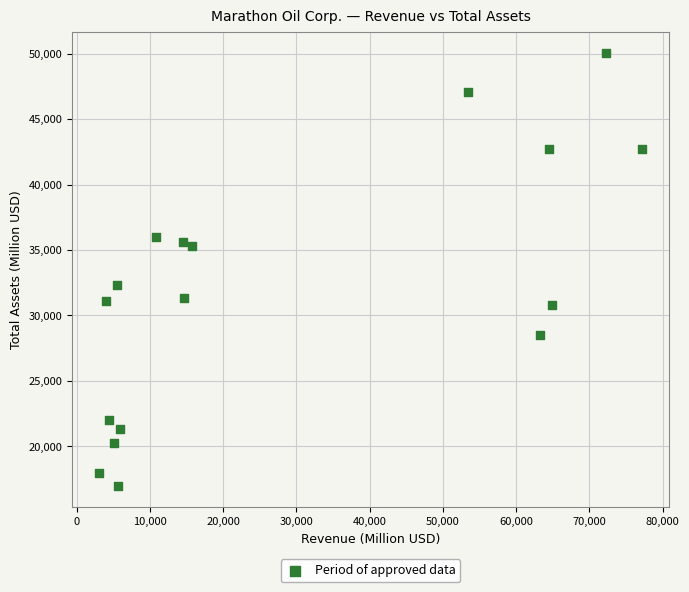

What is the range of X values (max minus min)?

74096